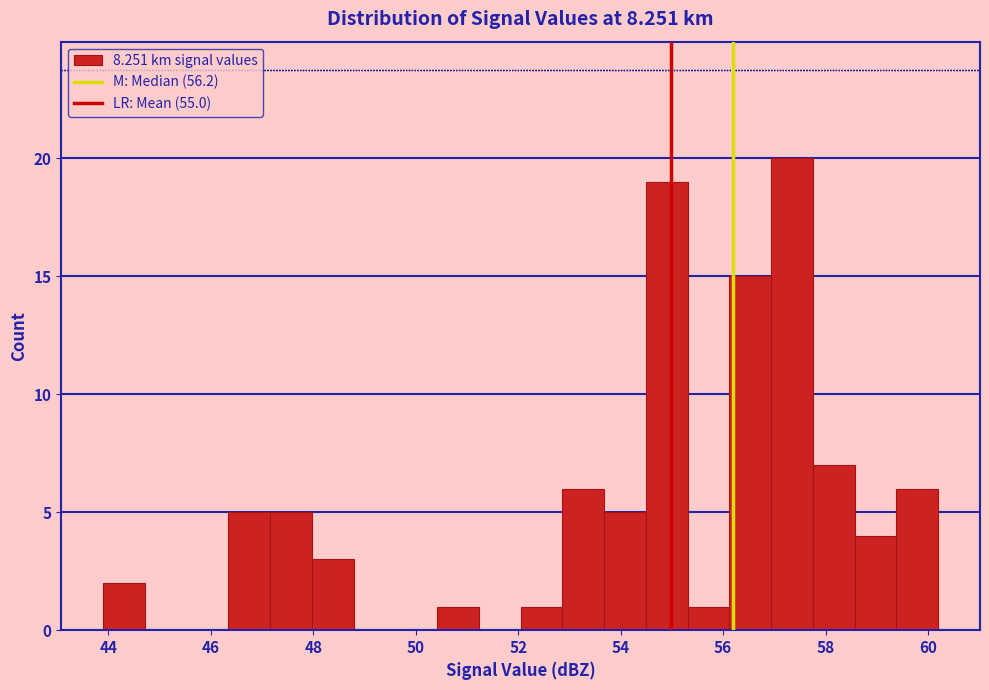

Over which range of the x-axis is the bar tallest?

57.0 to 57.8